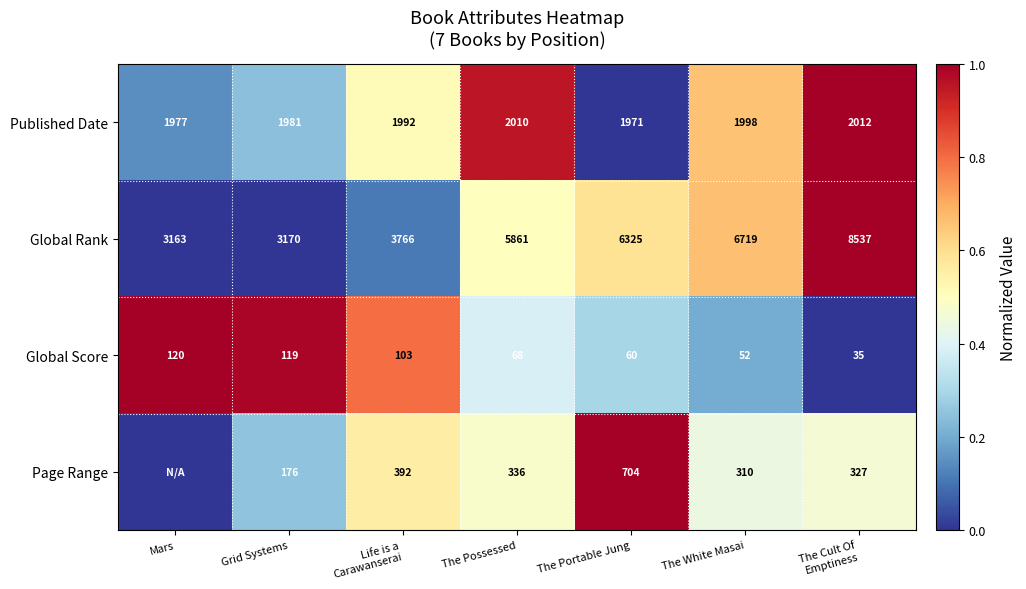

At how many categories does at least one series exceed 0?

7